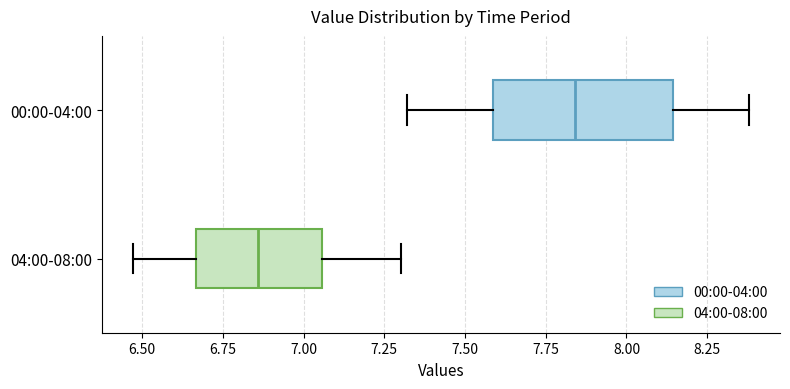

Reading bottom to top, read every box against the x-axis: the position of its median line, the range the box covers, and the ends of its whiskers. The values are not printed on the chart, so give them approximately, as read against the axis.

04:00-08:00: median 6.85, box 6.65 to 7.05, whiskers 6.45 to 7.30
00:00-04:00: median 7.85, box 7.60 to 8.15, whiskers 7.30 to 8.40